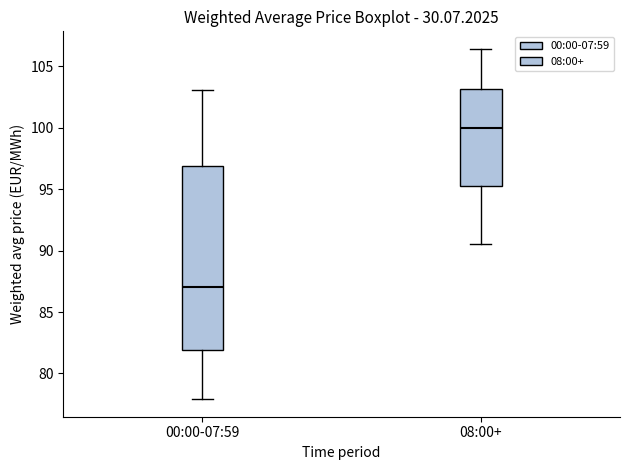

Which box's median line is the lowest?

00:00-07:59